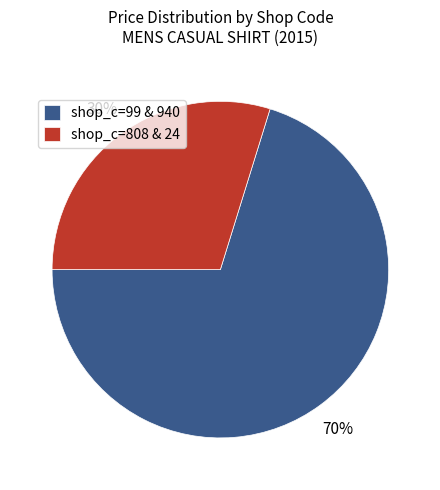

How many segments does this pie chart have?

2